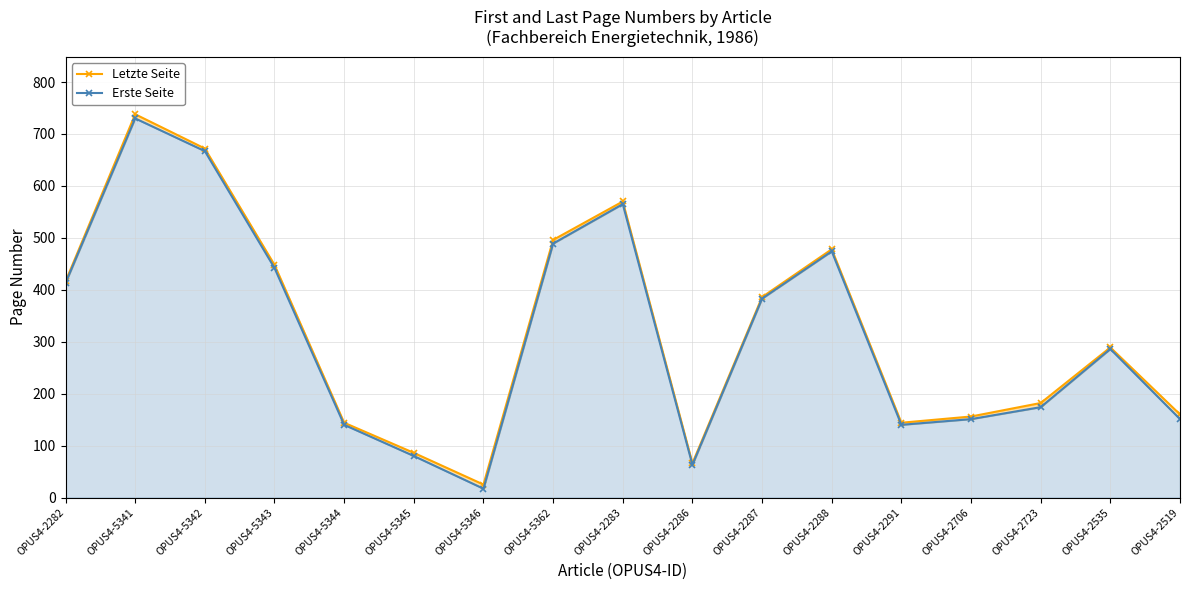

Which series has the largest range (max minus min)?

Letzte Seite